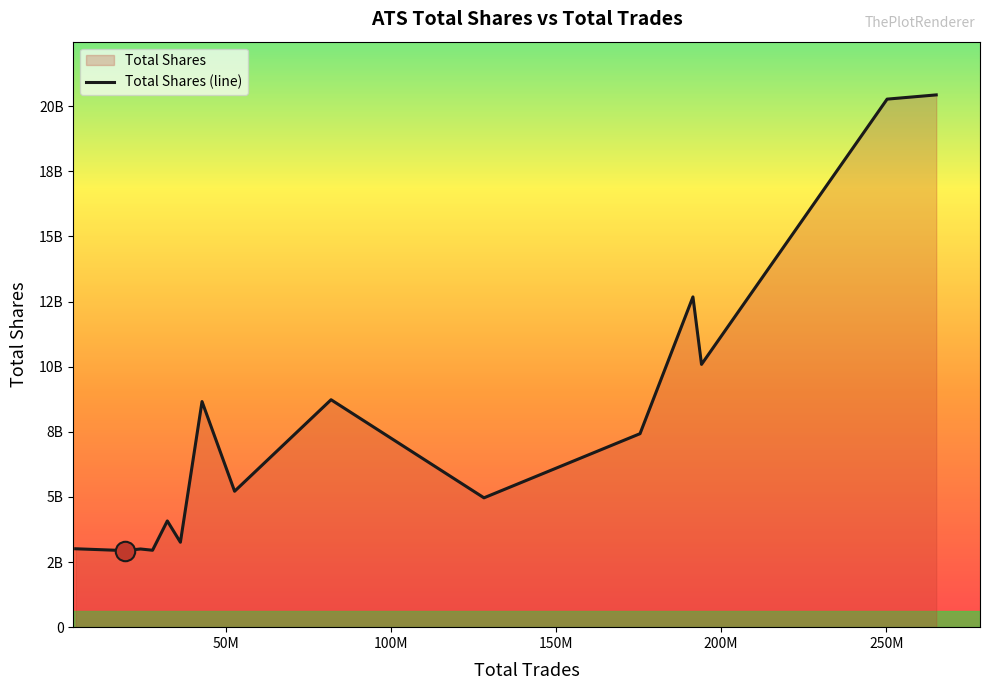

How many series are shown in this chart?

1